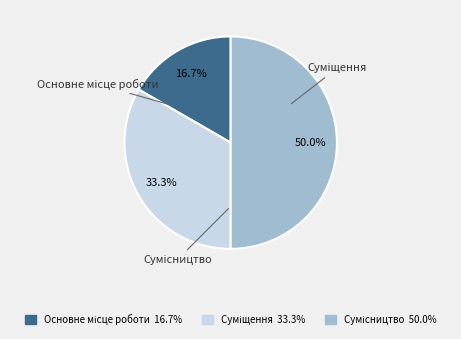

True or false: Суміщення accounts for 33% of the total.

True